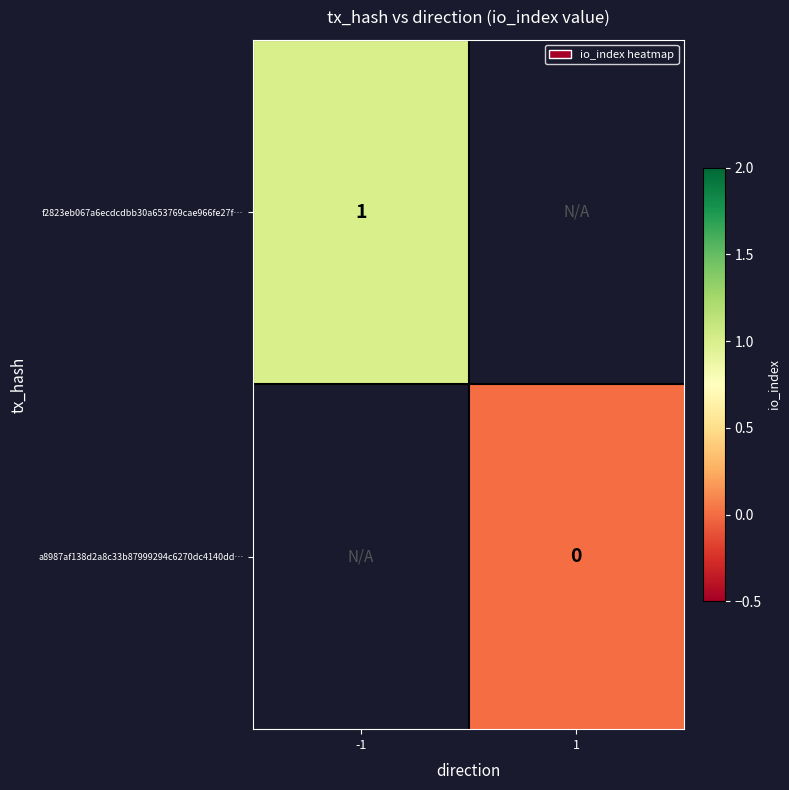

True or false: f2823eb067a6ecdcdbb30a653769cae966fe27f… has a value of 1 at -1.

True